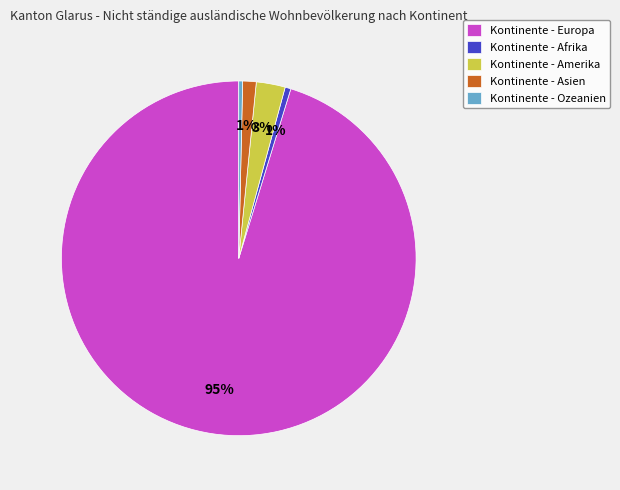

How many slices are in this pie chart?

5